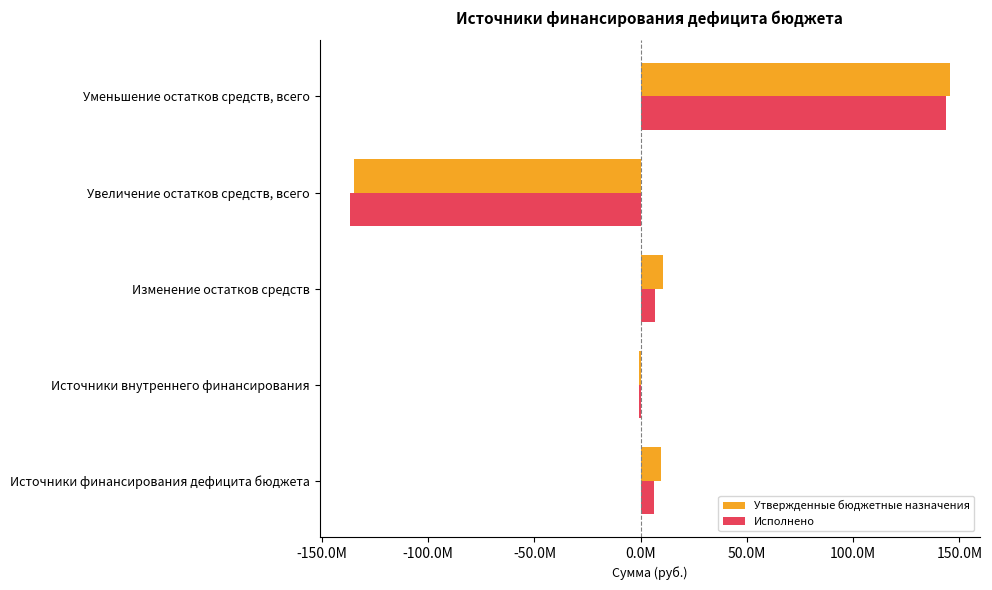

What are all the series names shown in the legend?

Утвержденные бюджетные назначения, Исполнено